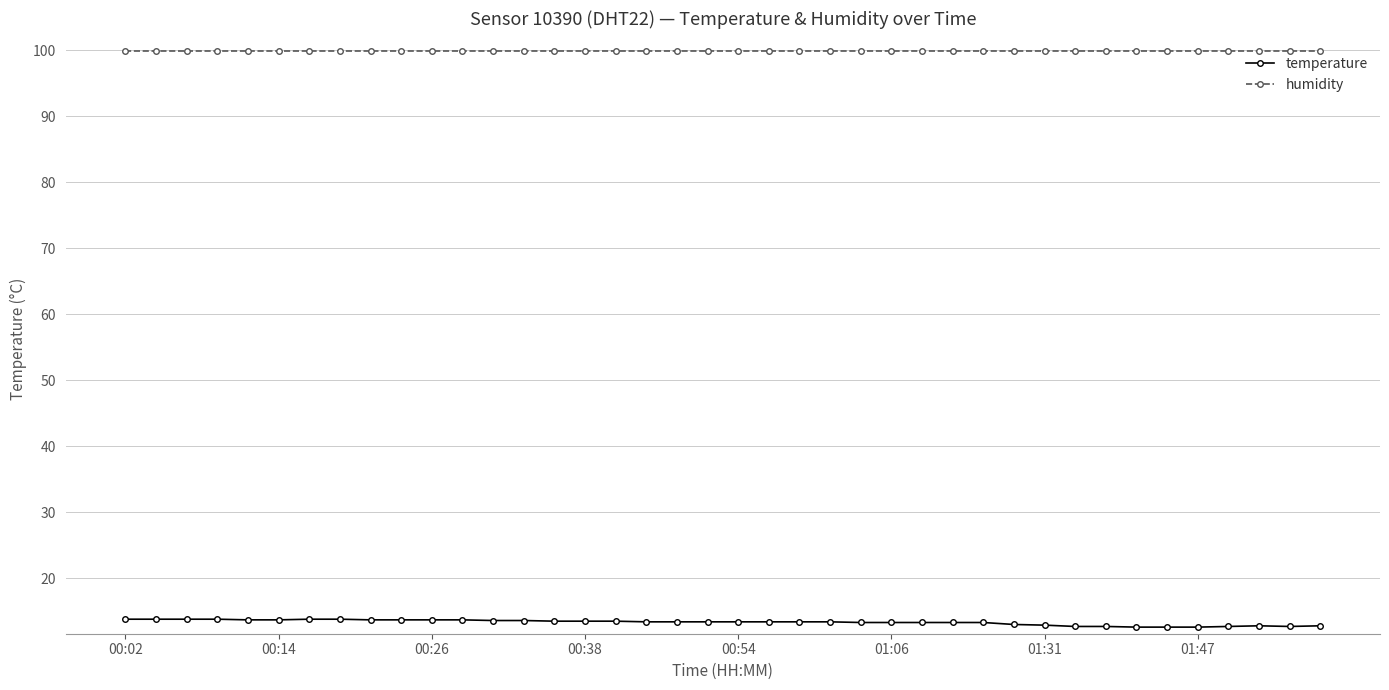

Which series has the widest spread of values?

temperature